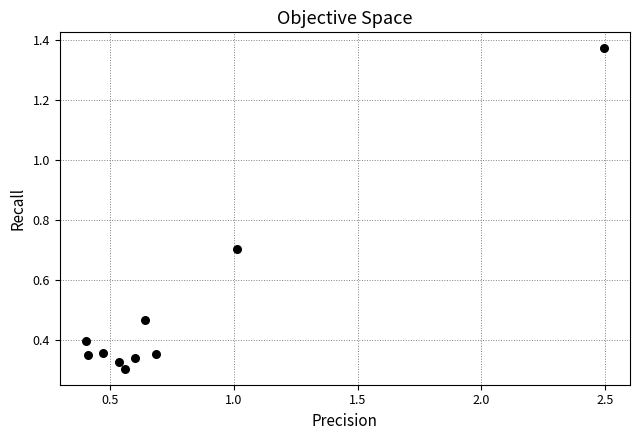

What is the range of X values (max minus min)?

2.1